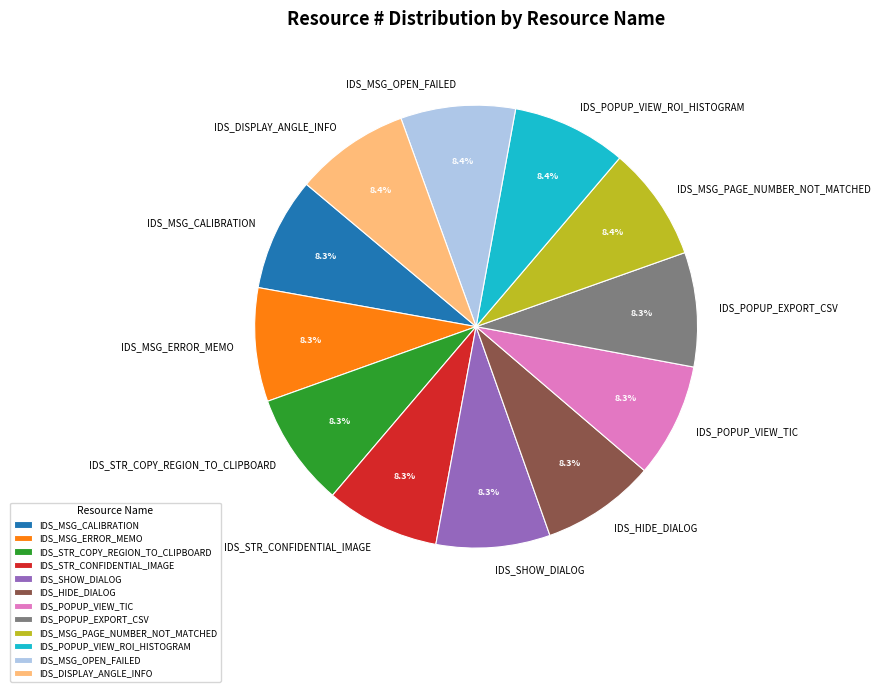

To the nearest percent, what percentage of the pie is IDS_POPUP_VIEW_TIC?

8%